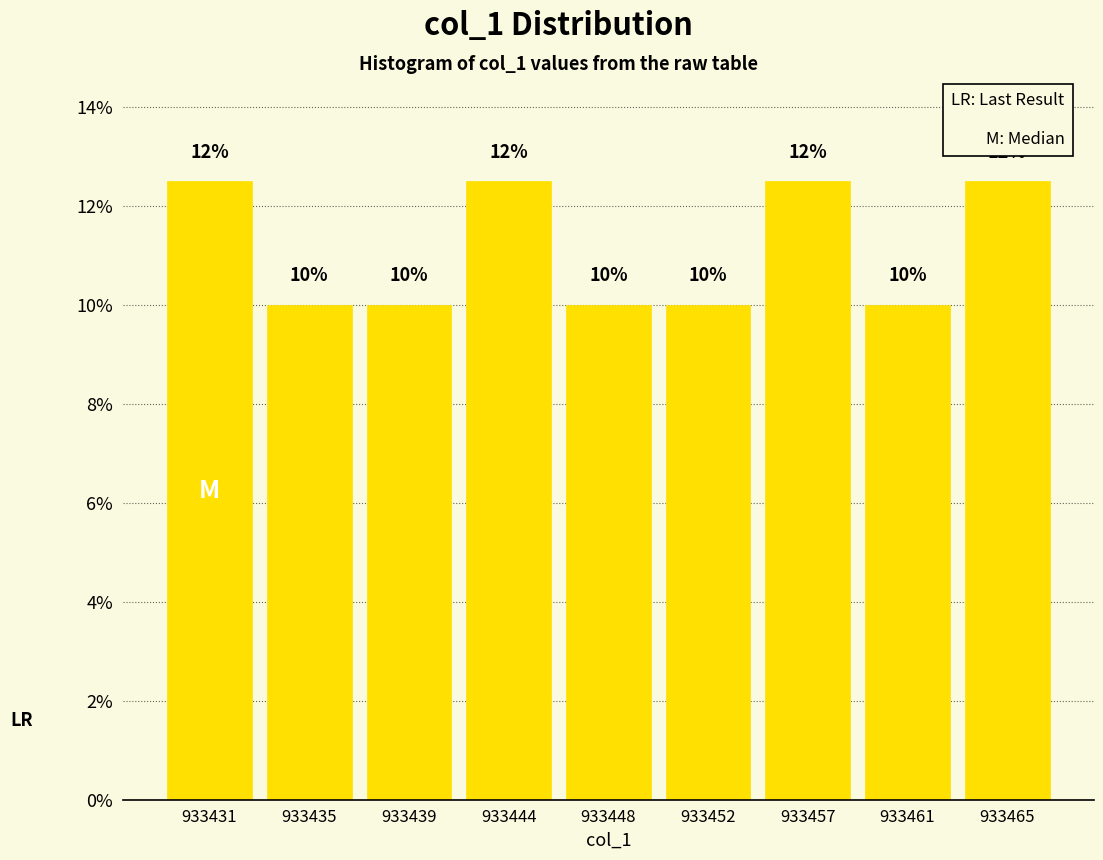

What is the greatest value displayed?

12.5